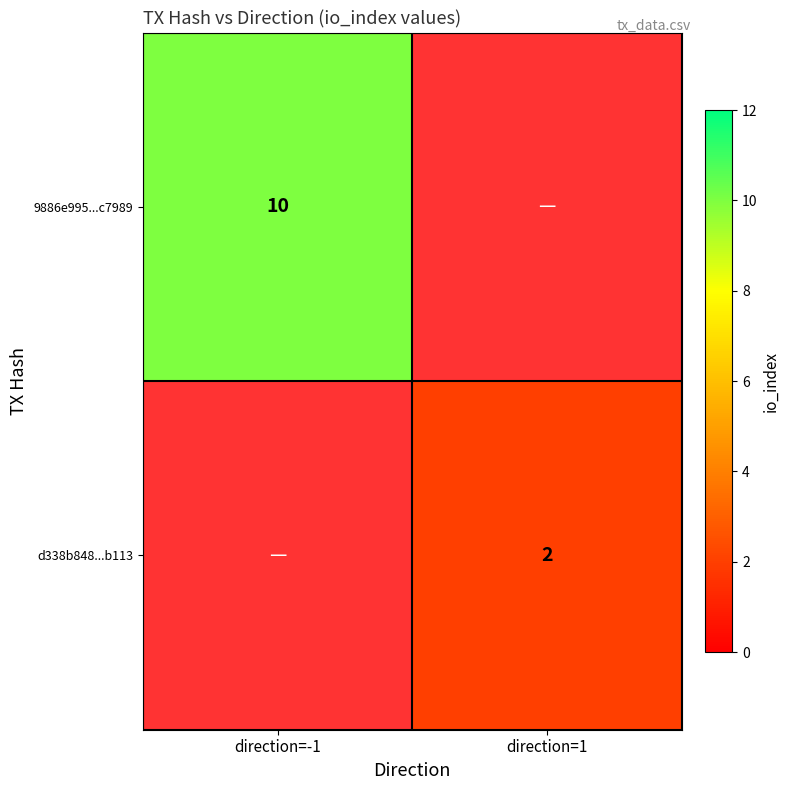

Between direction=1 and direction=-1, which is larger?

direction=-1